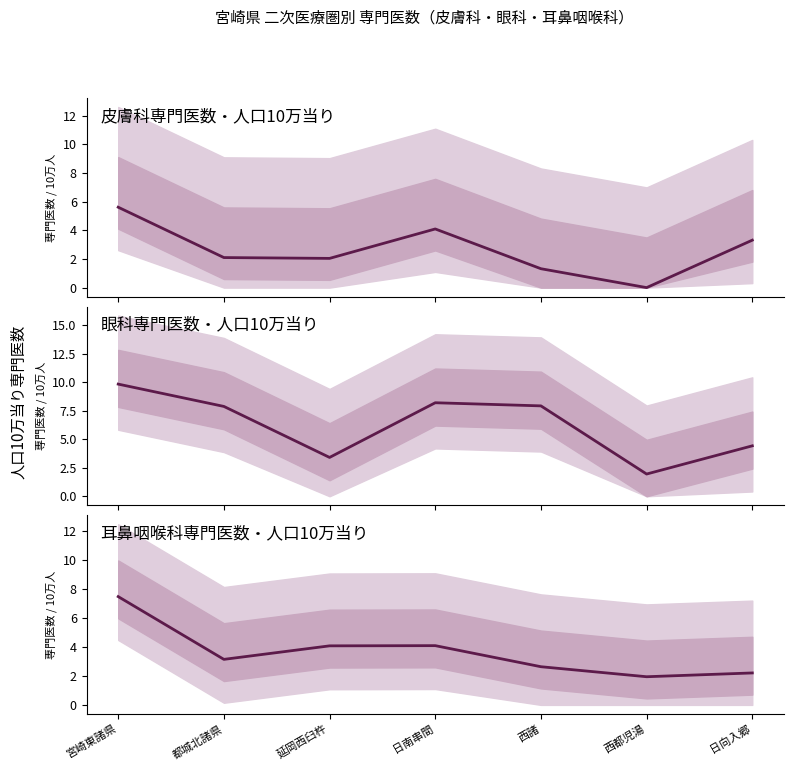

How many interior local valleys does the 皮膚科専門医数・人口10万当り series have?

2